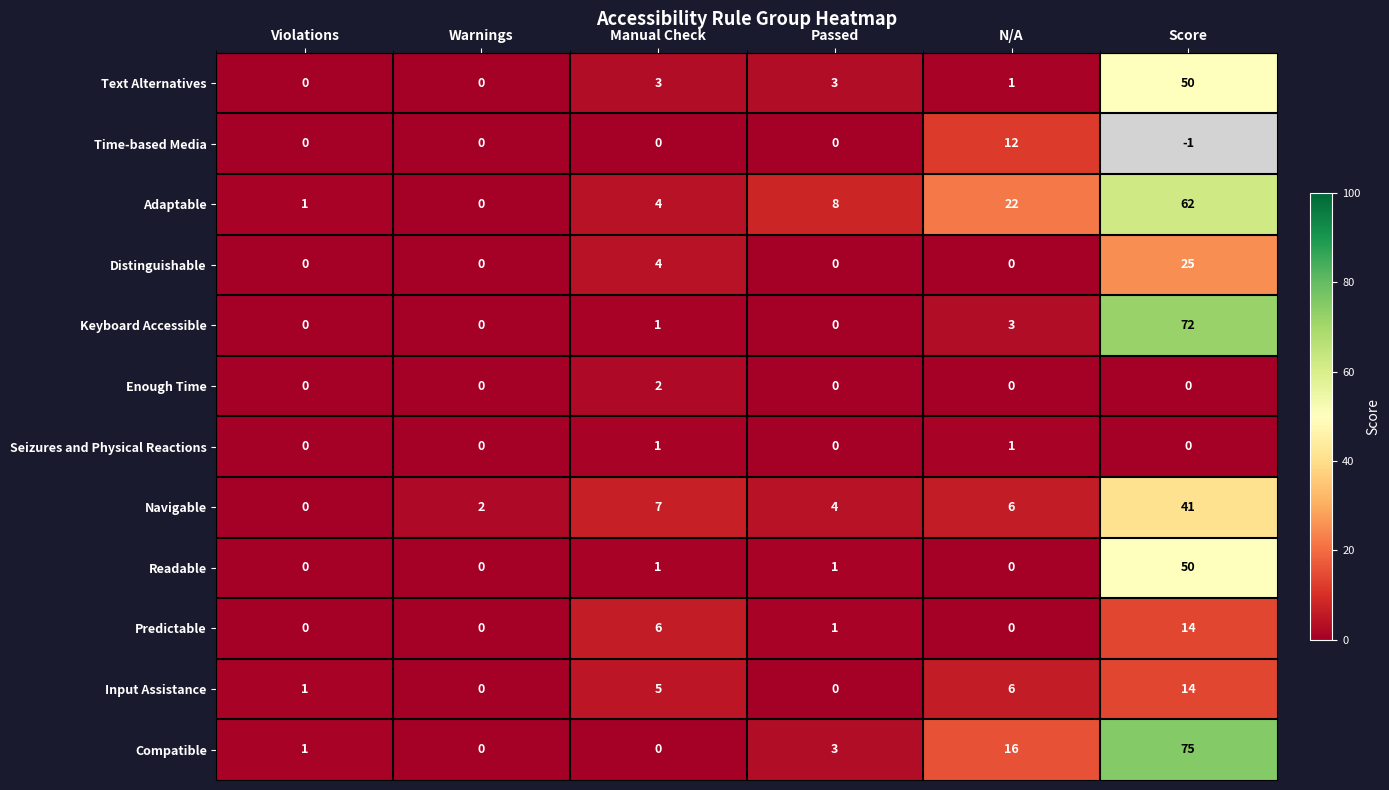

What is the average value of the Readable series?

9